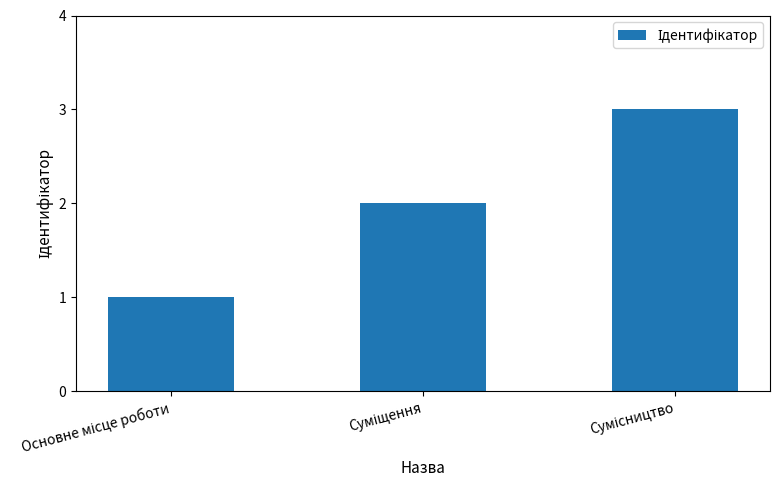

Reading left to right, extract all data points from this chart.

1	2	3